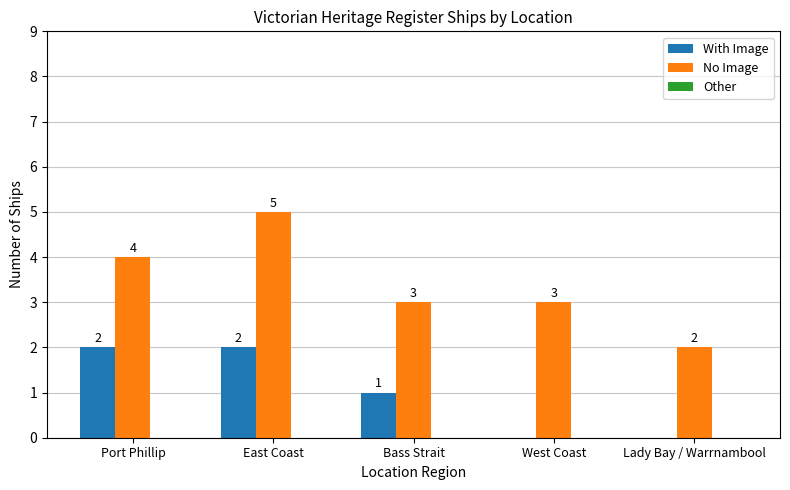

Which series has the largest total across all categories?

No Image